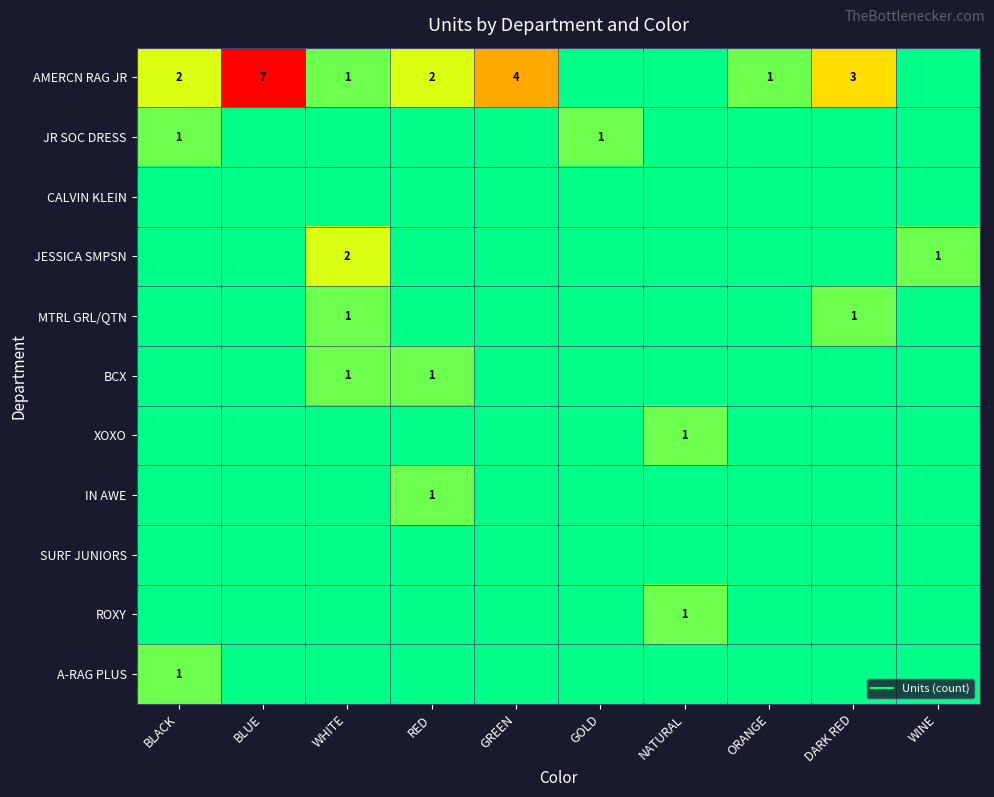

Which series has the largest total across all categories?

AMERCN RAG JR